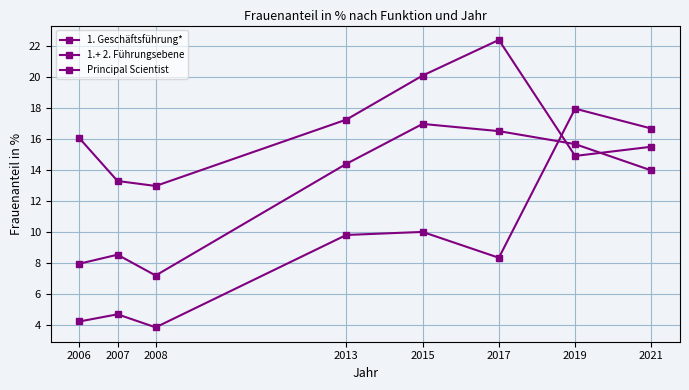

Which series ends up on top after the final intersection of 1. Geschäftsführung* and 1.+ 2. Führungsebene?

1. Geschäftsführung*